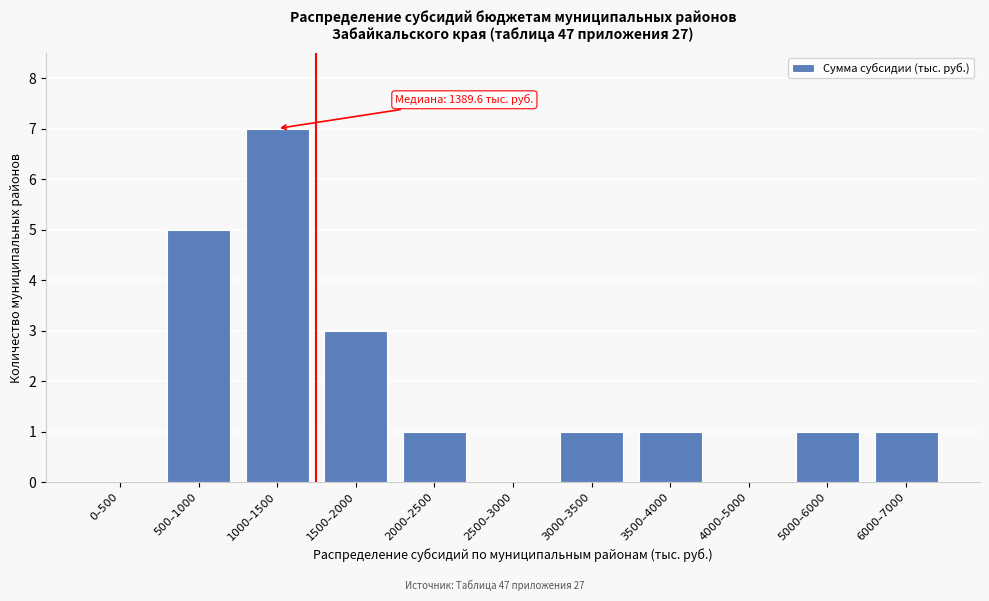

Reading right to left, extract all data points from this chart.

6000–7000=1	5000–6000=1	4000–5000=0	3500–4000=1	3000–3500=1	2500–3000=0	2000–2500=1	1500–2000=3	1000–1500=7	500–1000=5	0–500=0